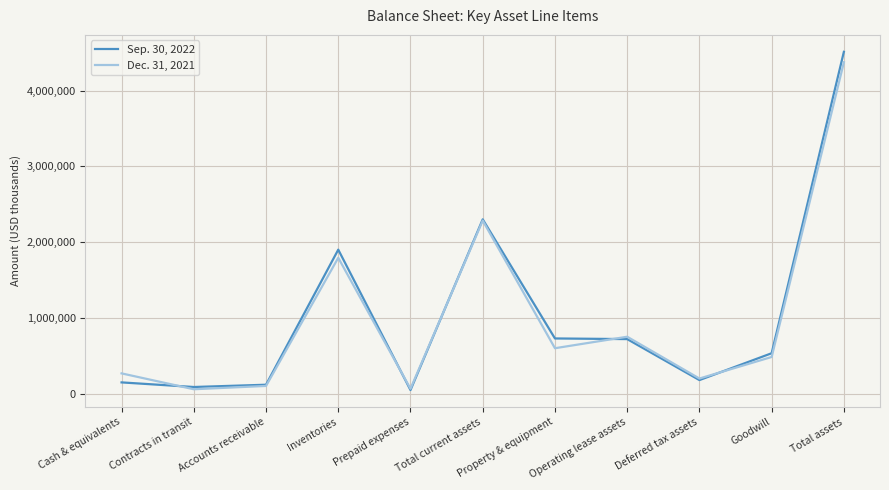

At which category is the sum across all series the highest?

Total assets